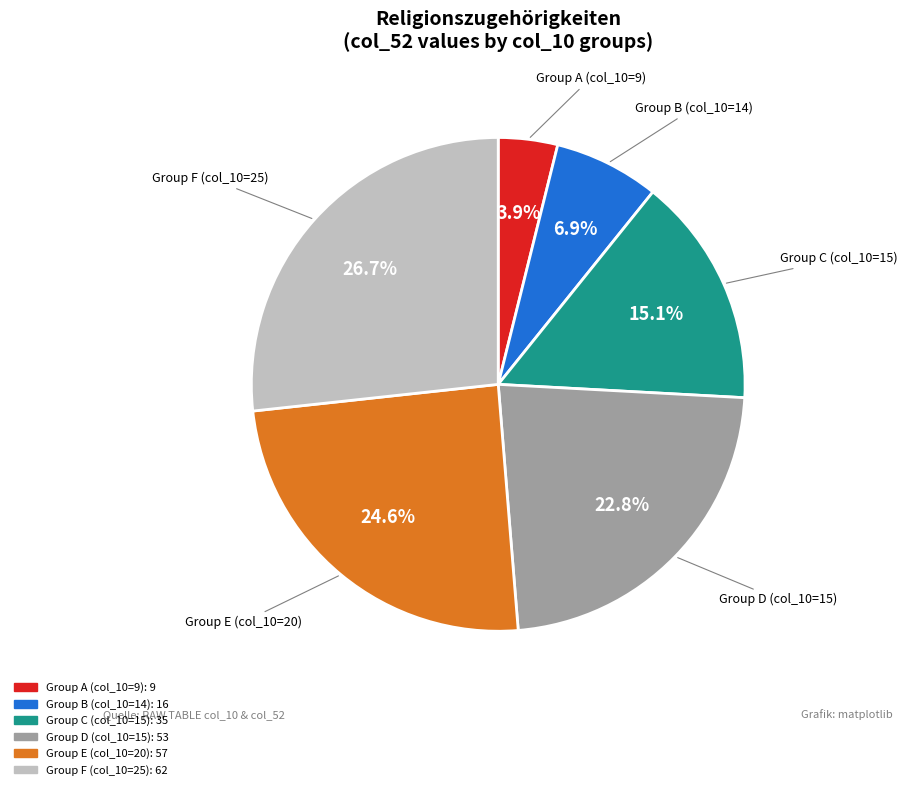

Does any single category account for the majority?

No